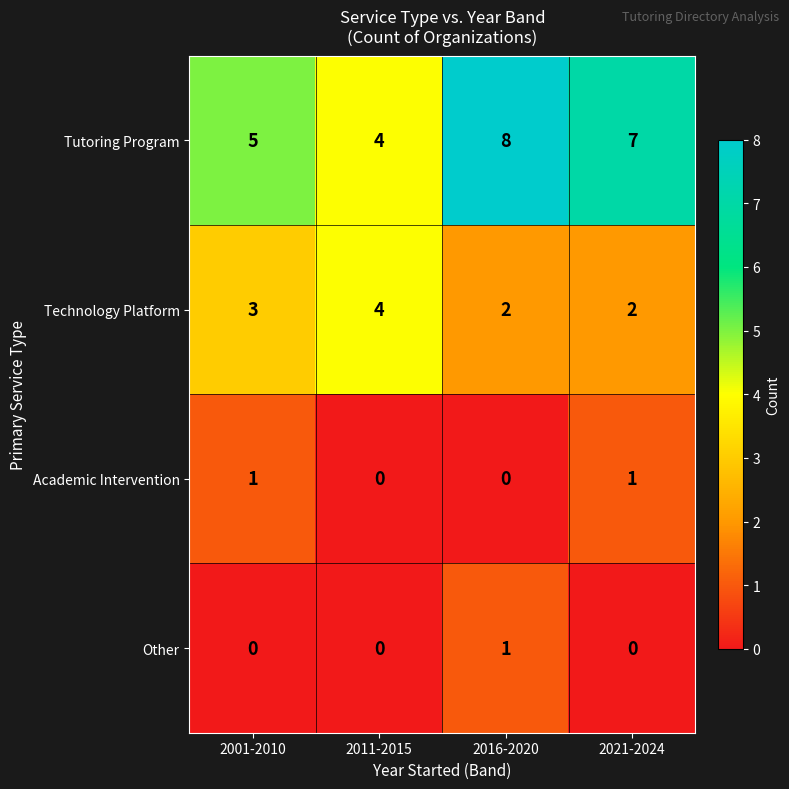

At 2021-2024, list the series in order from largest to smallest.

Tutoring Program, Technology Platform, Academic Intervention, Other